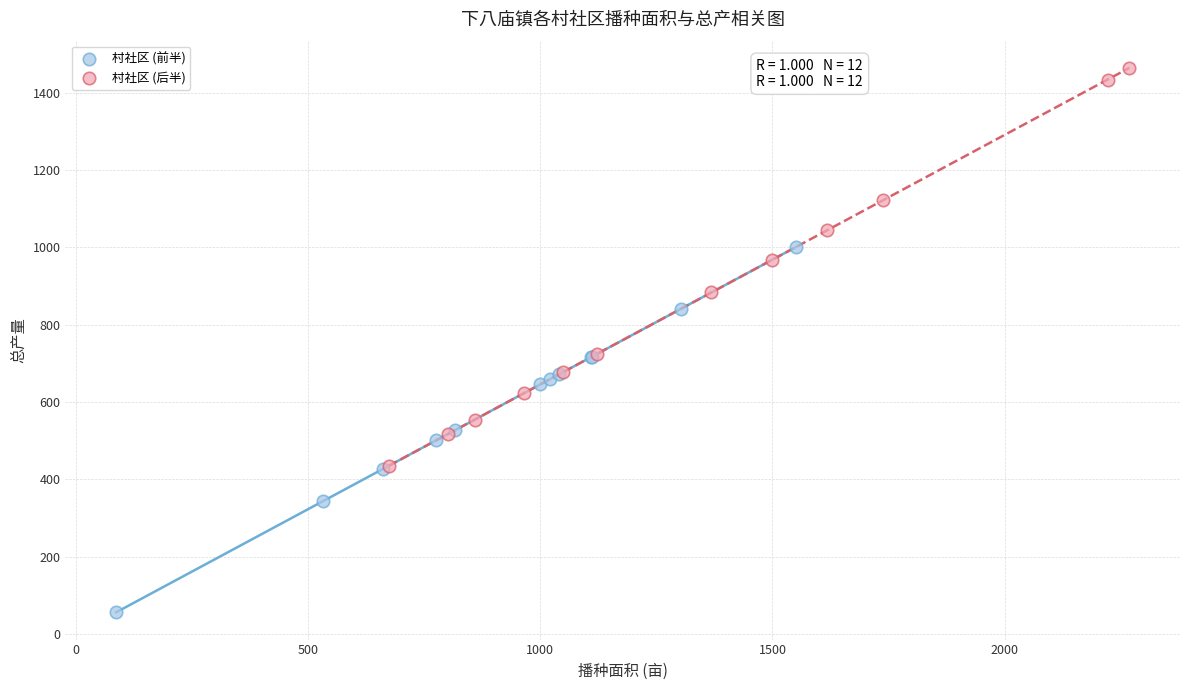

Which series has the largest Y range (max minus min)?

村社区 (后半)